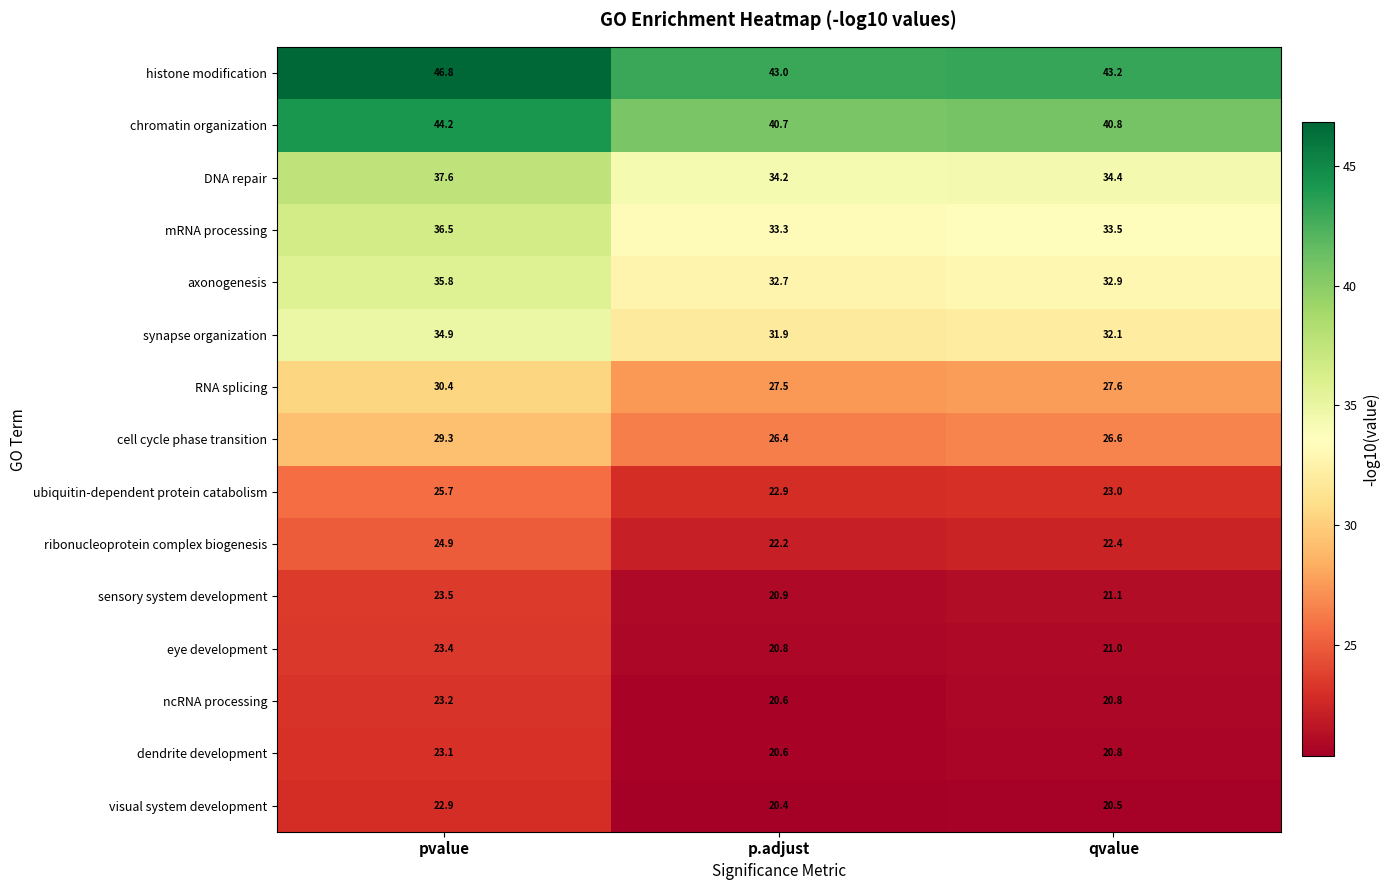

List the labels in order of ribonucleoprotein complex biogenesis value, smallest first.

p.adjust, qvalue, pvalue